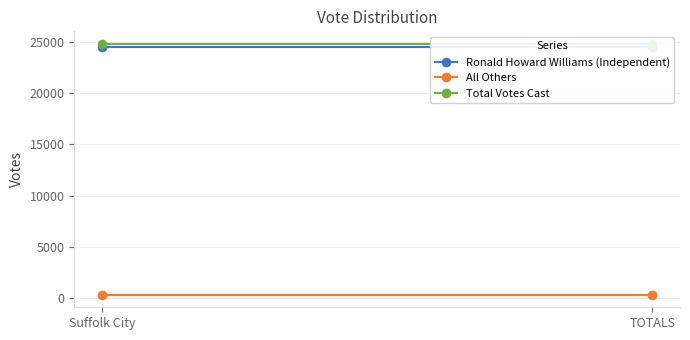

Which series has the widest spread of values?

Ronald Howard Williams (Independent)